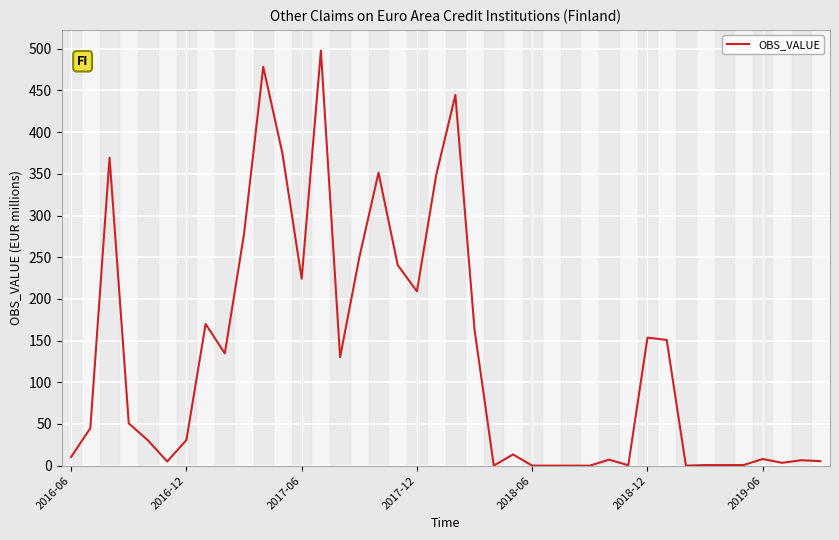

What is the greatest value displayed?

497.8